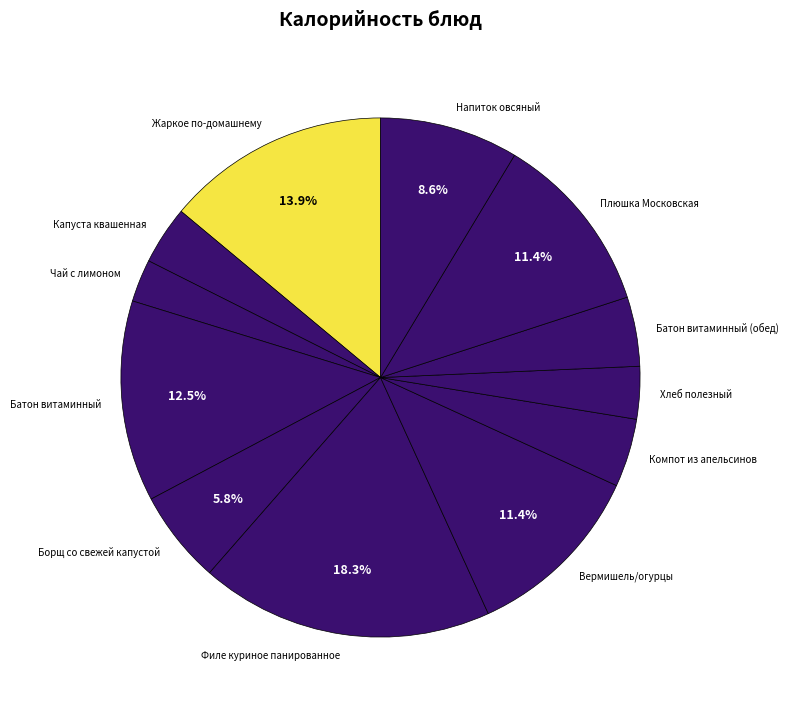

Is the sum of Батон витаминный (обед) and Филе куриное панированное greater than half?

No